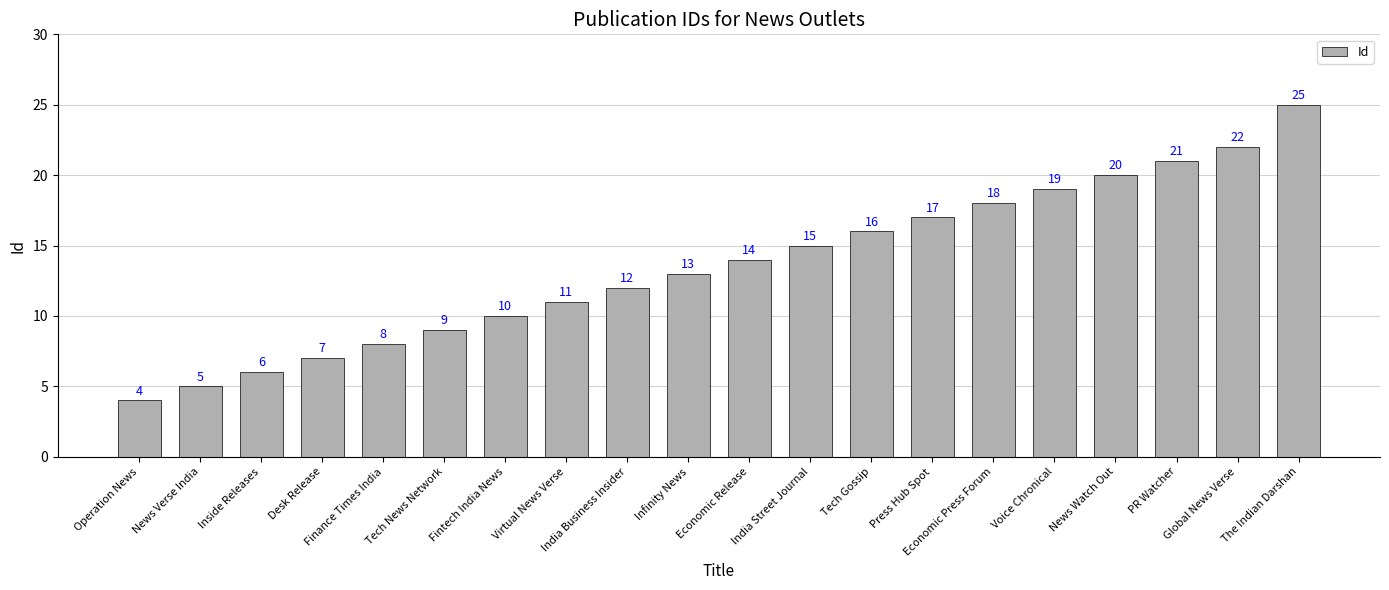

Which category has the highest value across all series?

The Indian Darshan